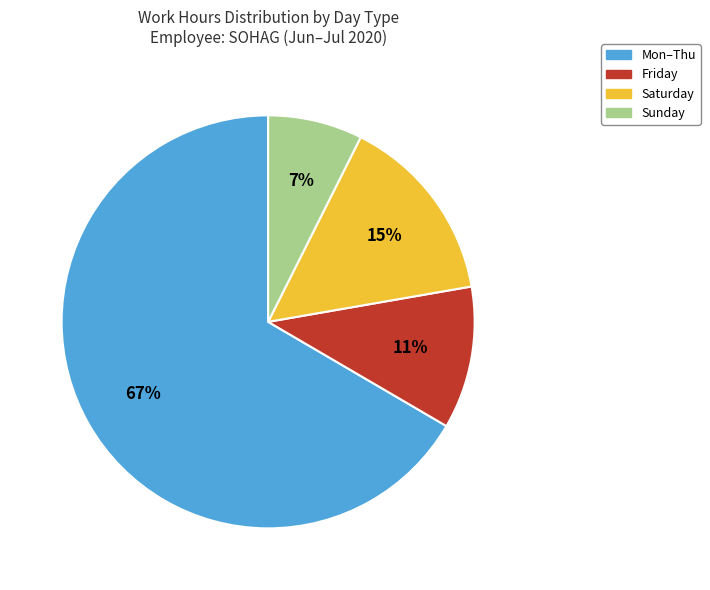

Is there a majority slice in this chart?

Yes